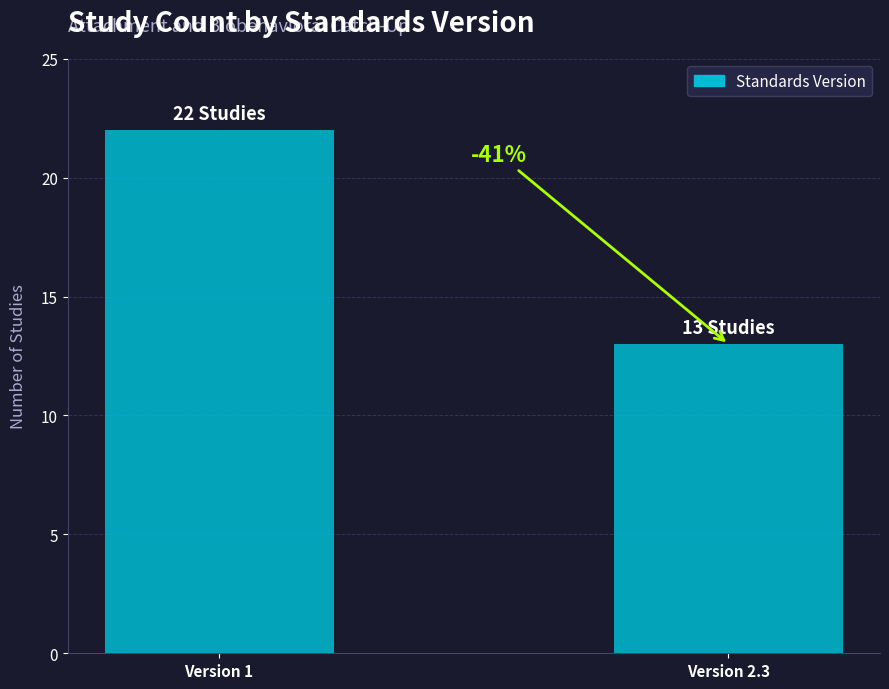

Which label corresponds to the smallest value in the chart?

Version 2.3